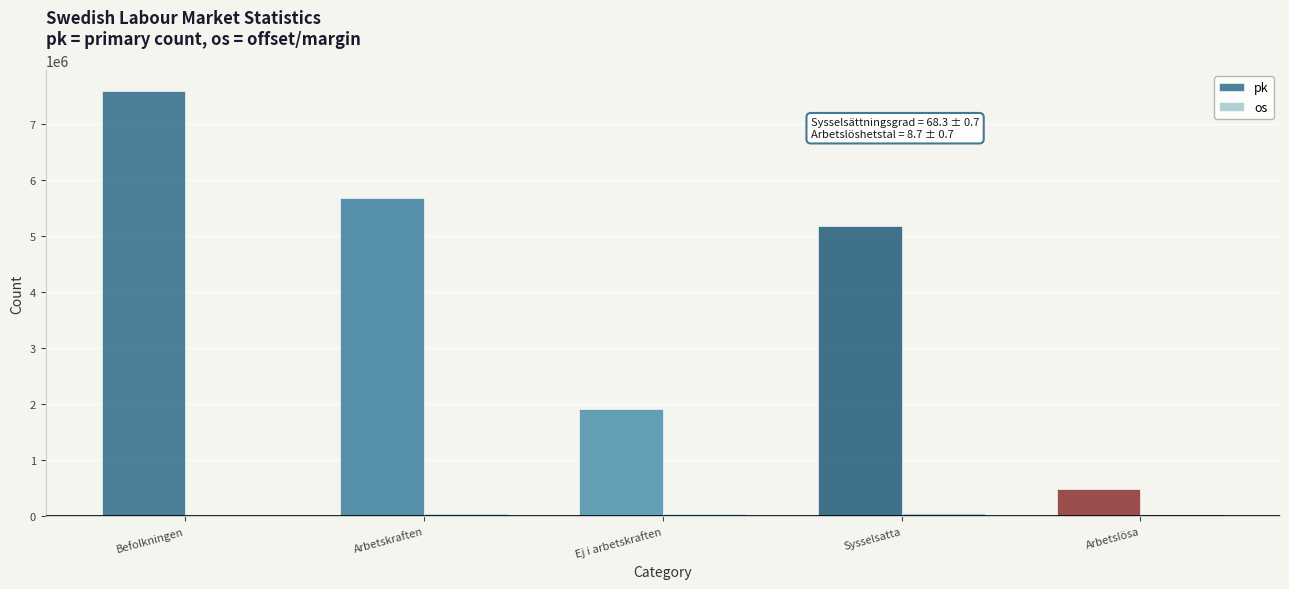

The value of pk at Befolkningen is 7589000. True or false?

True